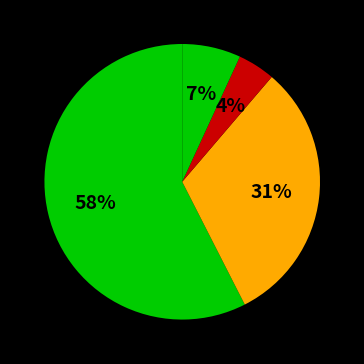

Is there any slice that represents more than half of the pie?

Yes